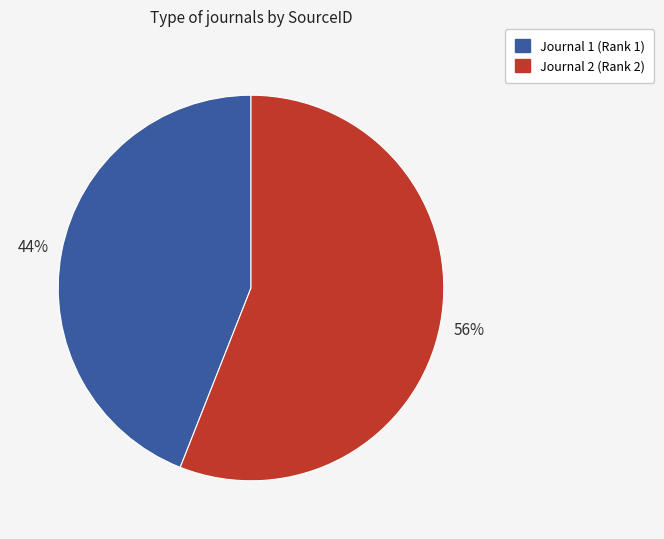

Is there a majority slice in this chart?

Yes